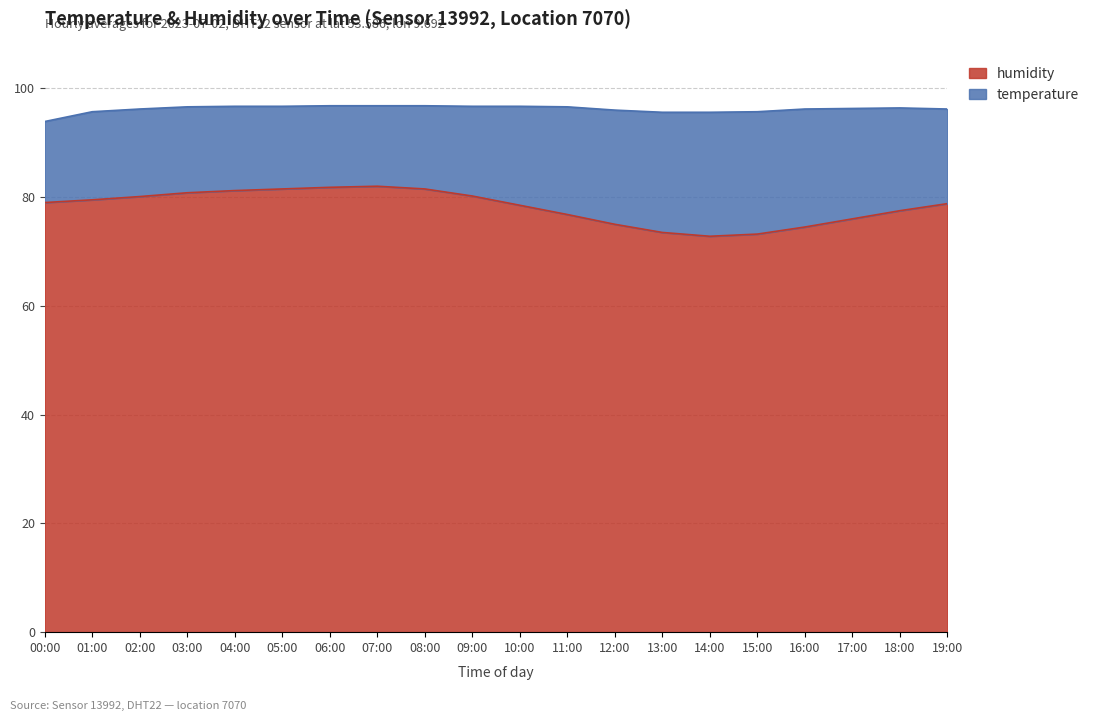

At which category does the data reach its first local valley?

14:00